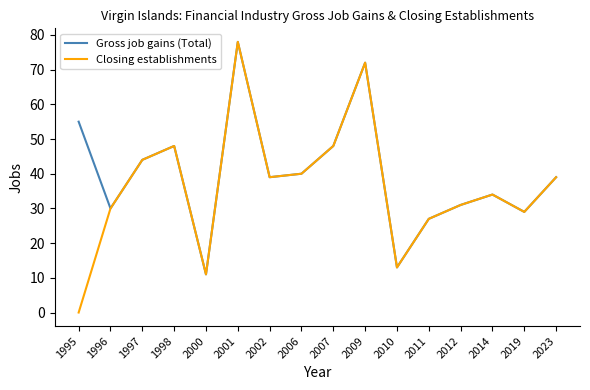

Which series has the largest total across all categories?

Gross job gains (Total)